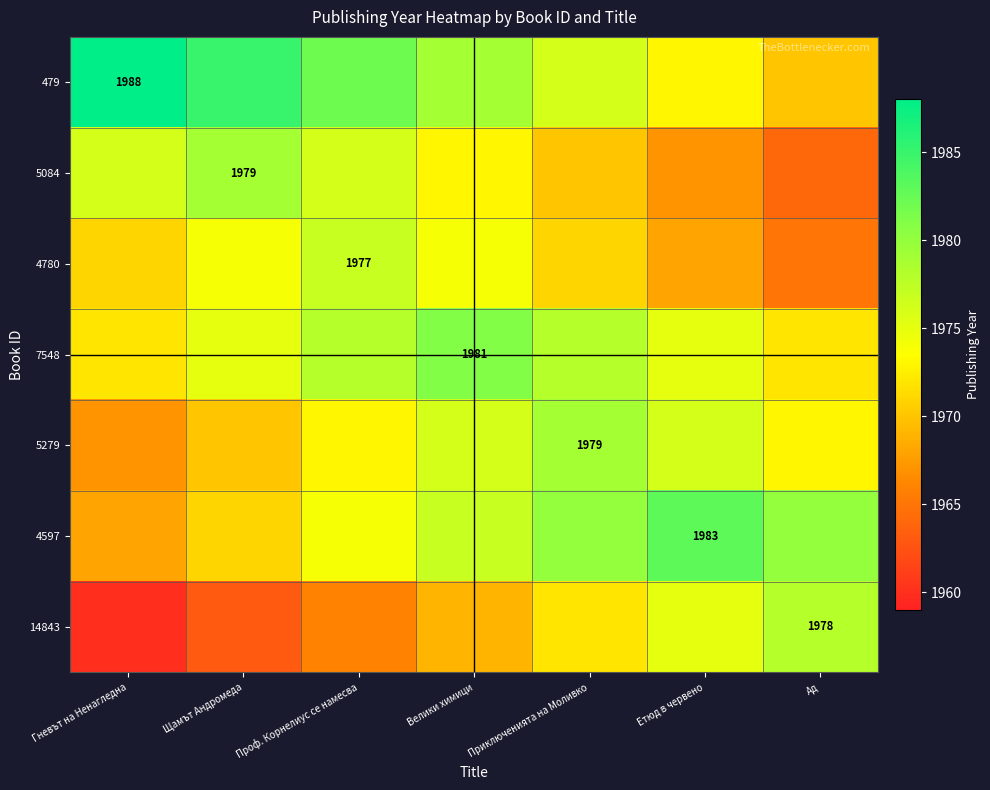

True or false: 14843 has a value of 1978 at Ад.

True